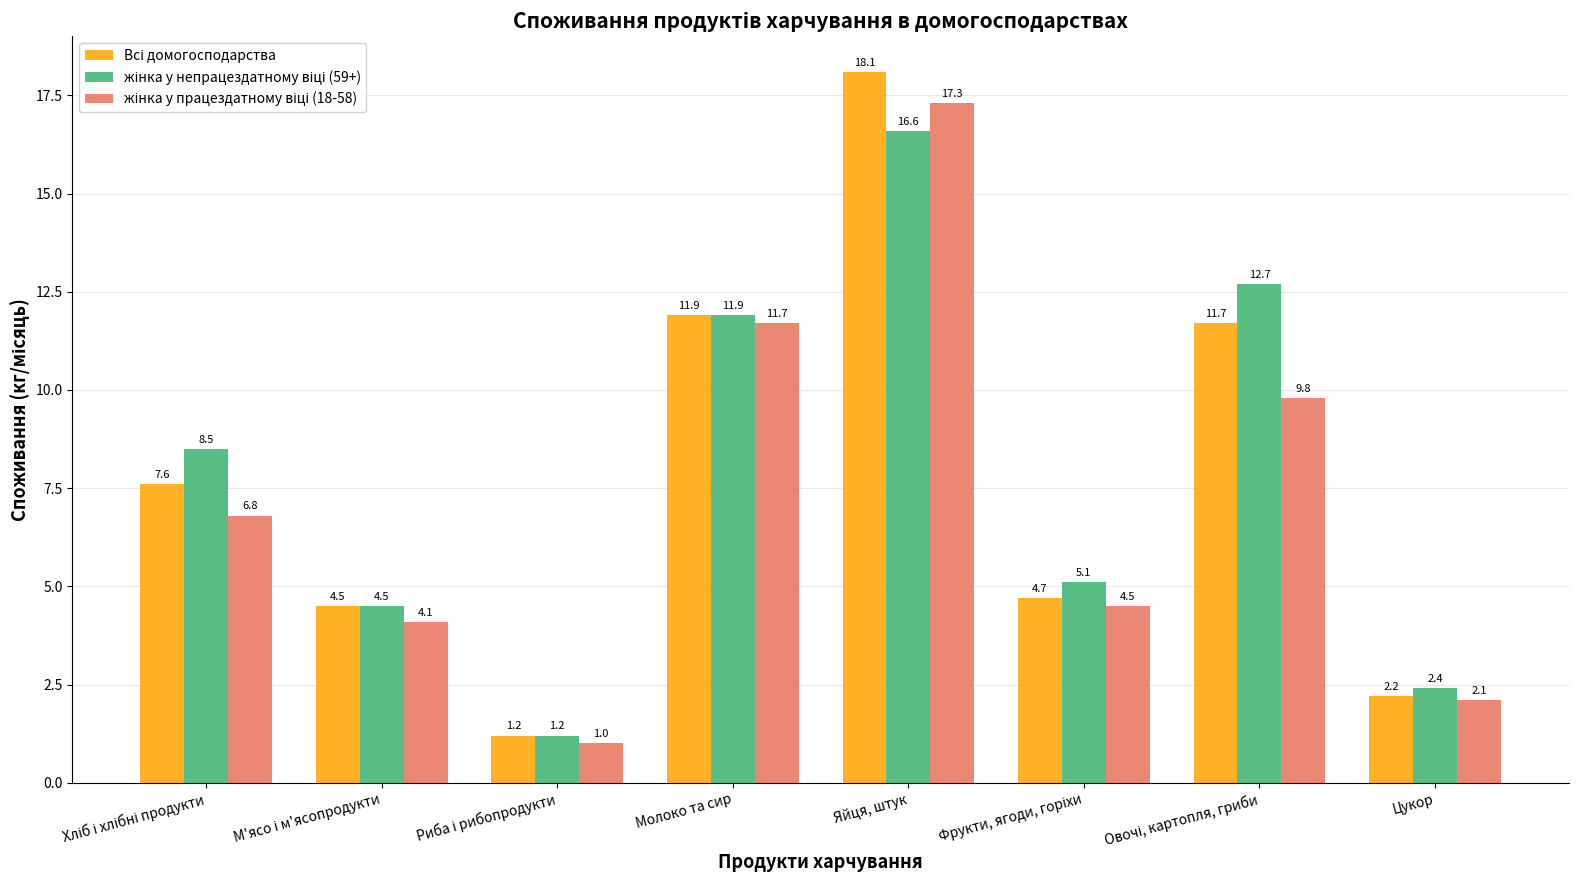

Are the bars horizontal?

No